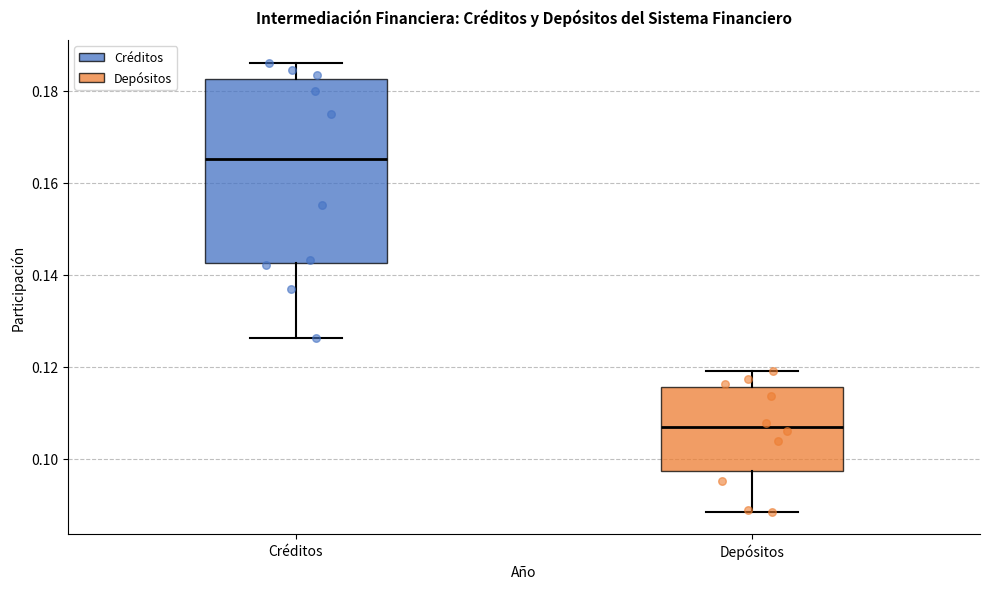

Reading left to right, transcribe this box plot: for each box, give where its median line is, the range the box spans, and where its two whiskers end, as read against the y-axis. The values are not printed on the chart, so give them approximately, as read against the axis.

Créditos: median 0.166, box 0.142 to 0.182, whiskers 0.126 to 0.186
Depósitos: median 0.106, box 0.098 to 0.116, whiskers 0.088 to 0.120